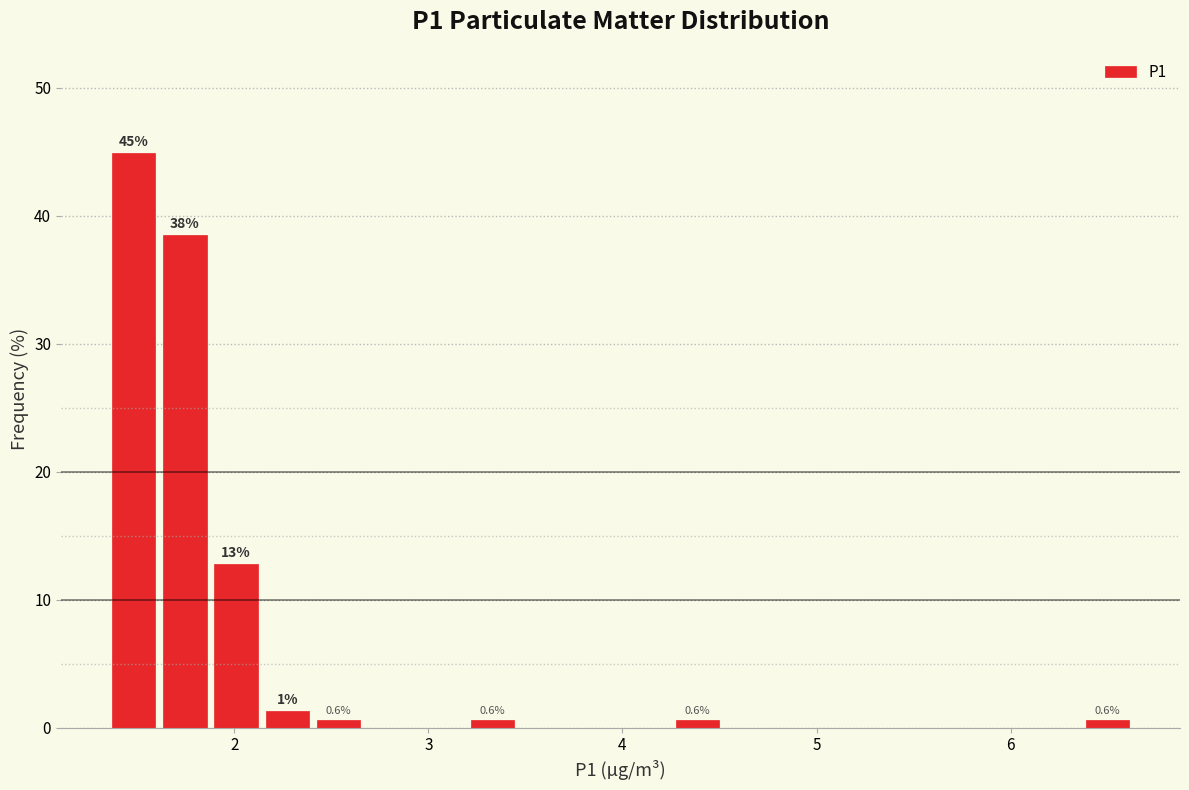

Around what value on the x-axis is the tallest bar? Give the approximate position of its centre, as read against the axis.

1.5